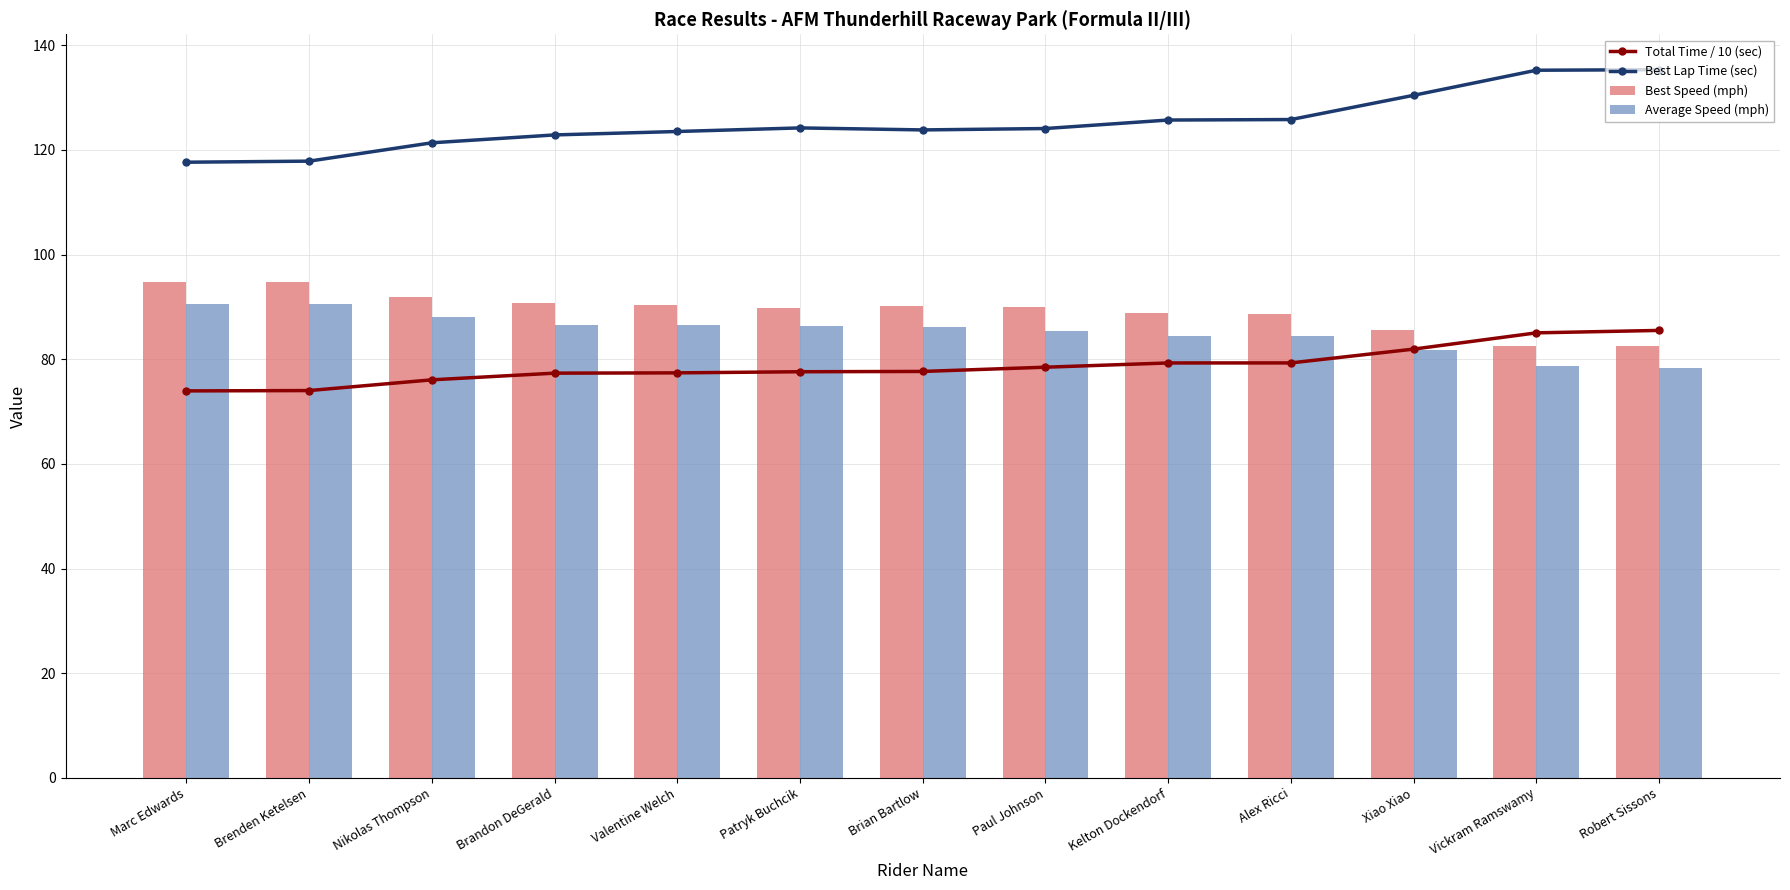

Is the value of Average Speed (mph) at Paul Johnson greater than the value of Best Speed (mph) at Nikolas Thompson?

No